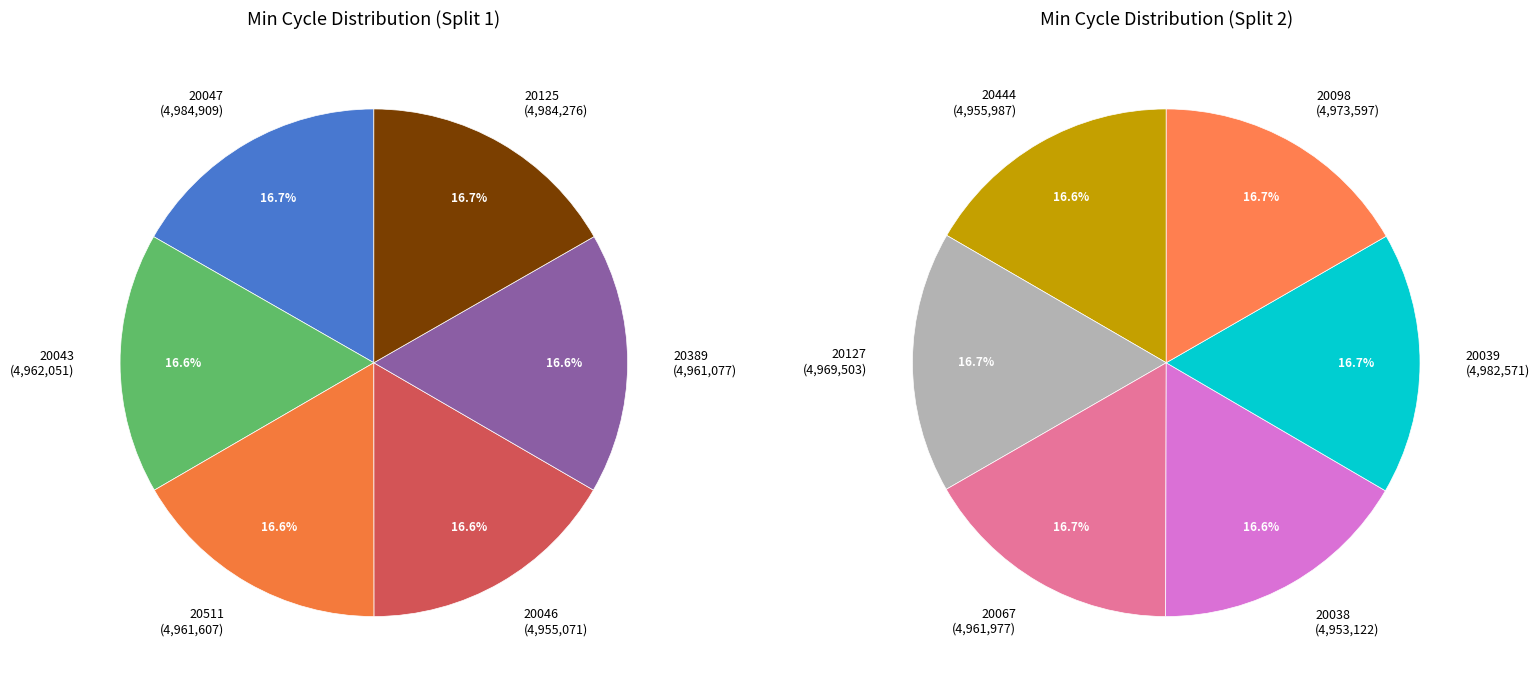

Is 20125 the majority of the pie?

No